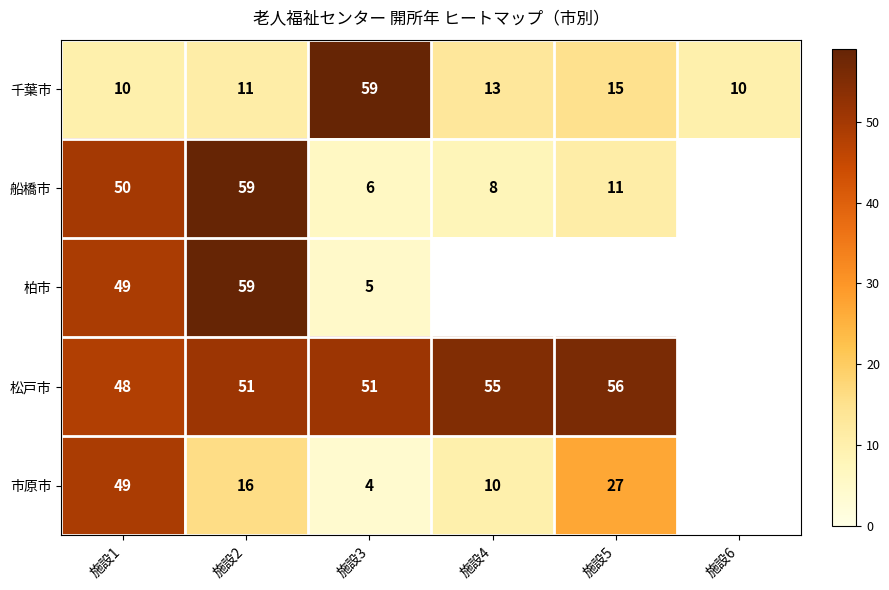

At which category is the sum across all series the highest?

施設1